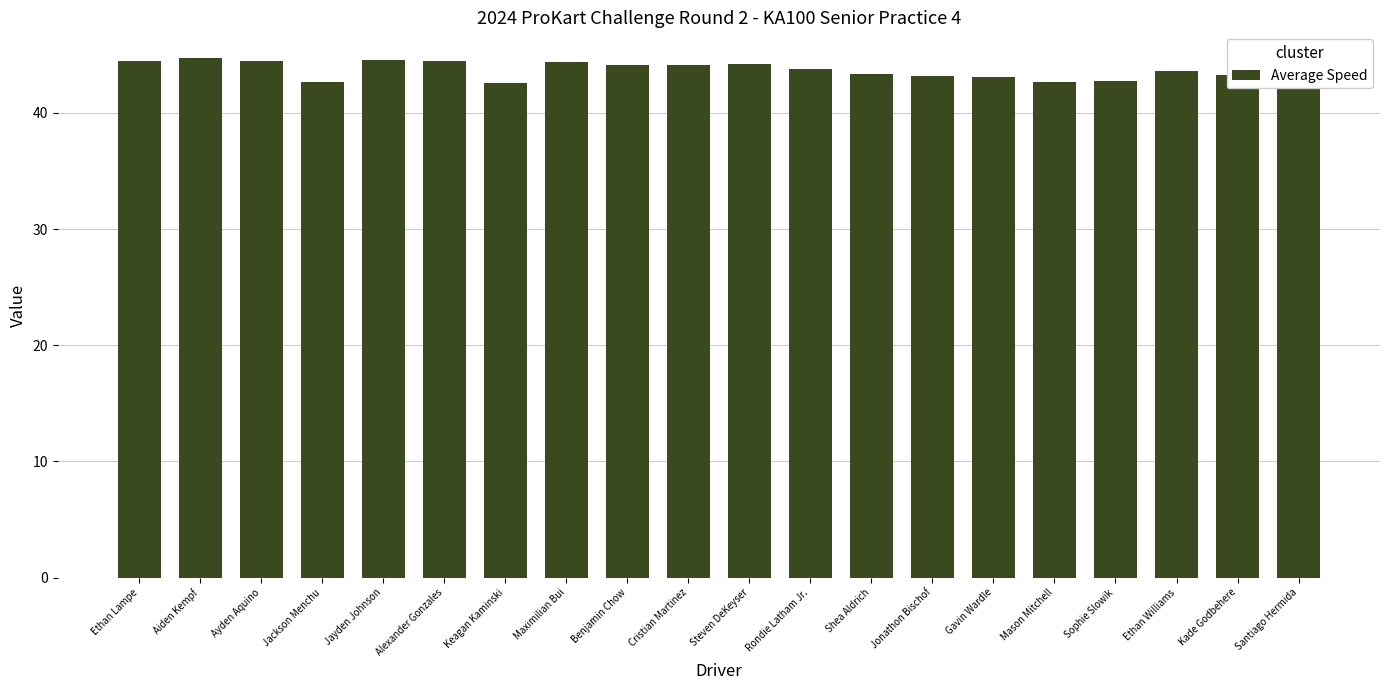

What position from the left is Kade Godbehere?

19